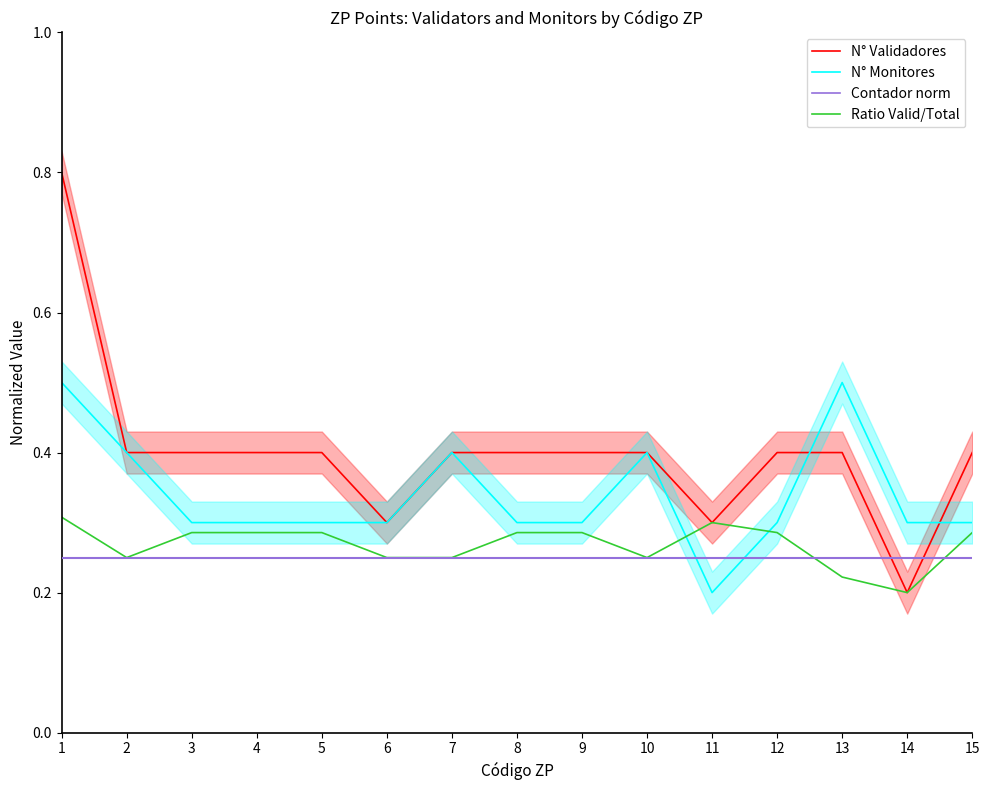

List the labels in order of N° Monitores value, largest first.

1, 13, 2, 7, 10, 3, 4, 5, 6, 8, 9, 12, 14, 15, 11